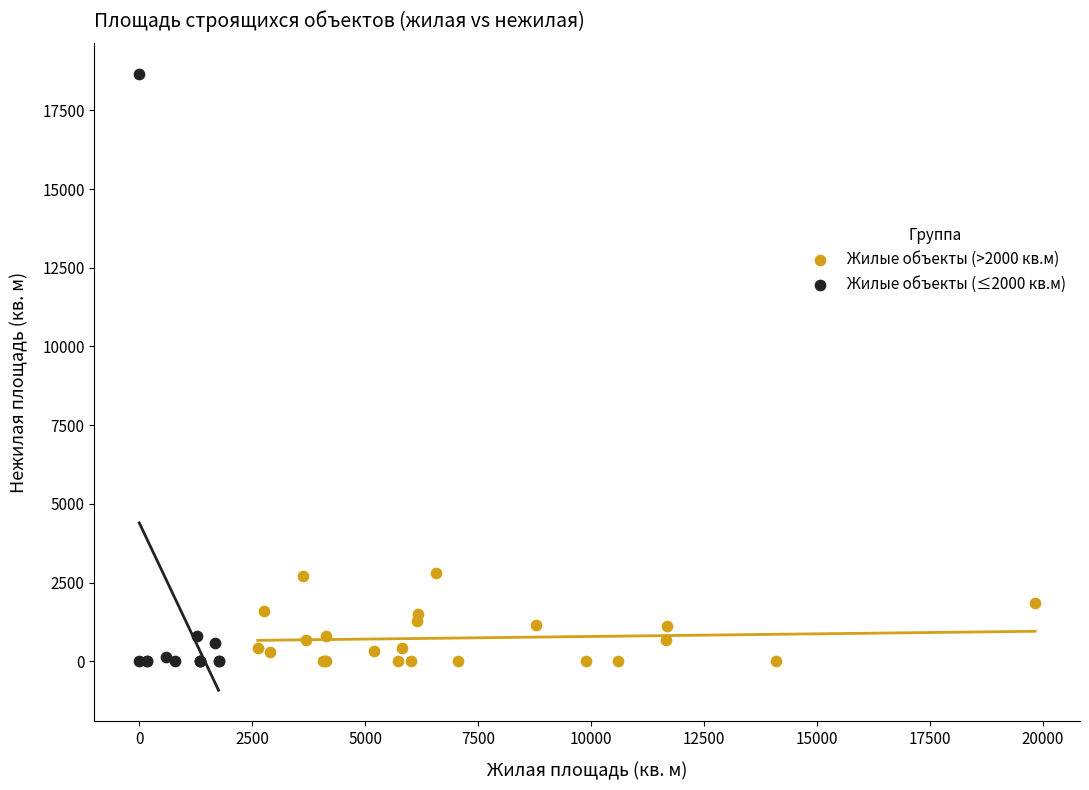

Which series has the largest Y range (max minus min)?

Жилые объекты (≤2000 кв.м)